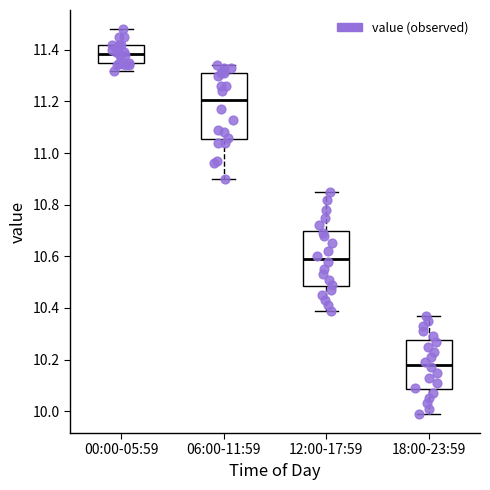

Which box is the tallest, from its lower edge to its upper edge?

06:00-11:59